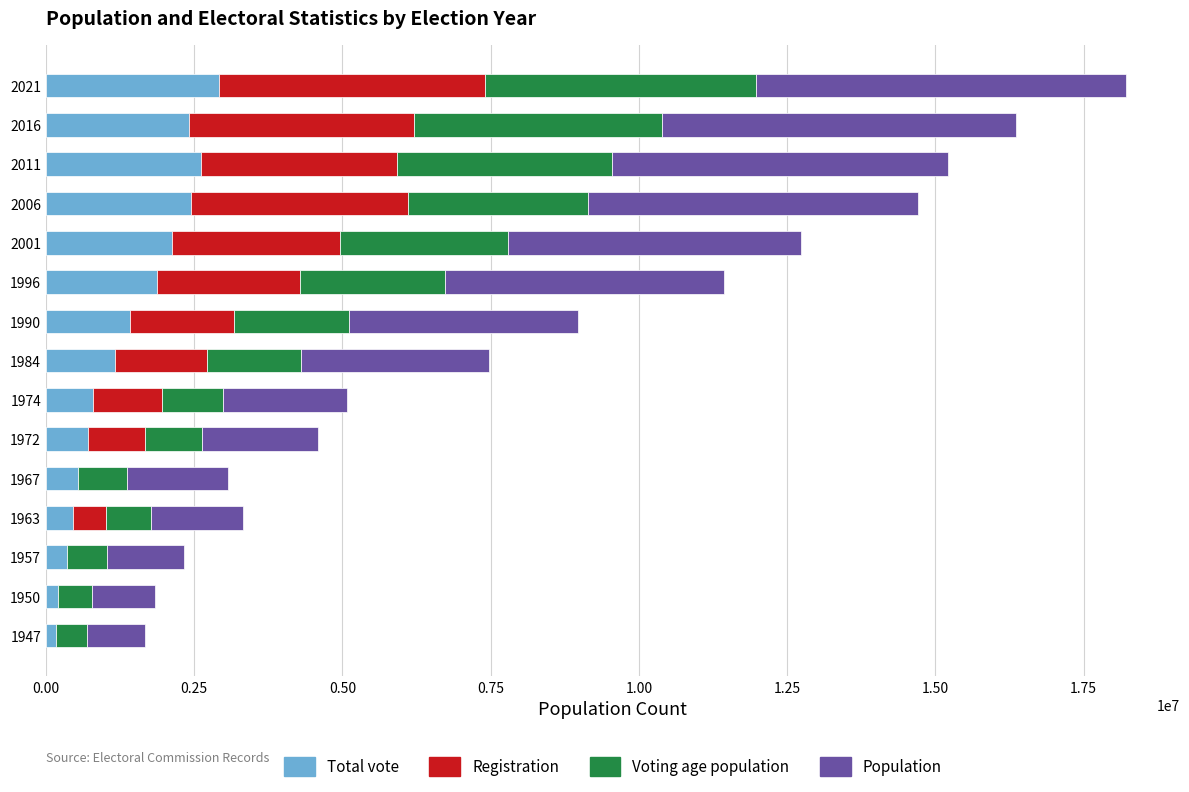

At which label is Total vote closest to 1545219?

1990